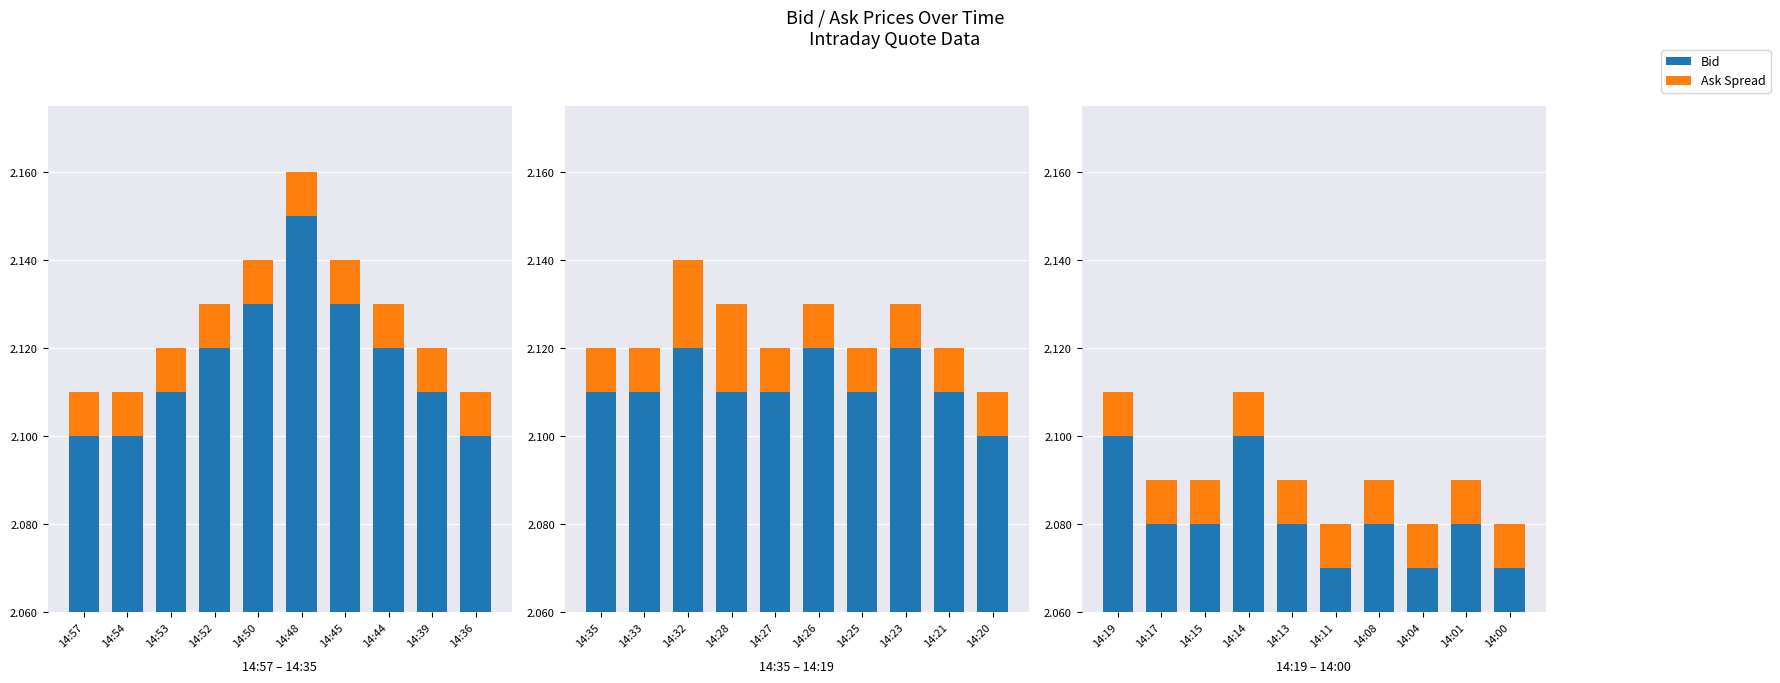

Between 14:08 and 14:04, which is larger?

14:08